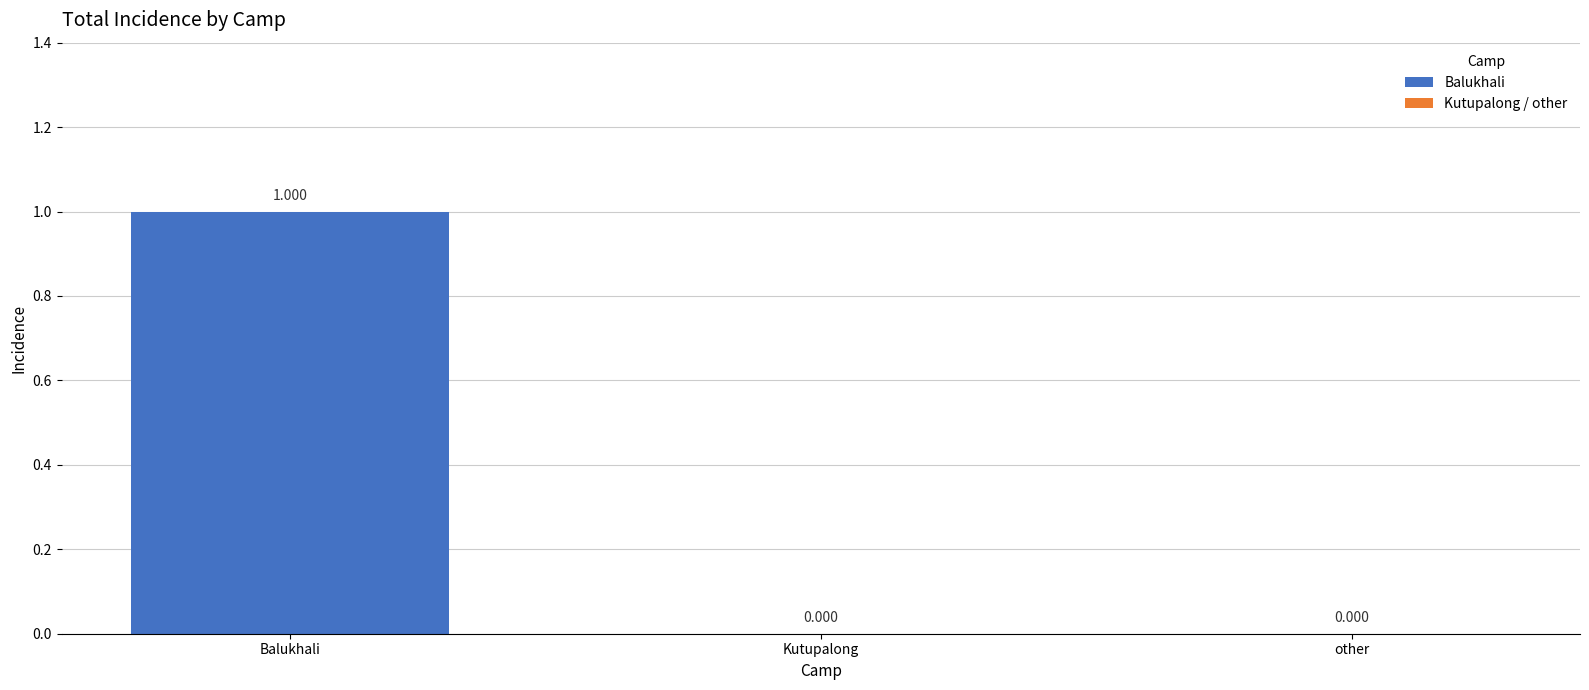

Between Balukhali and Kutupalong, which is larger?

Balukhali